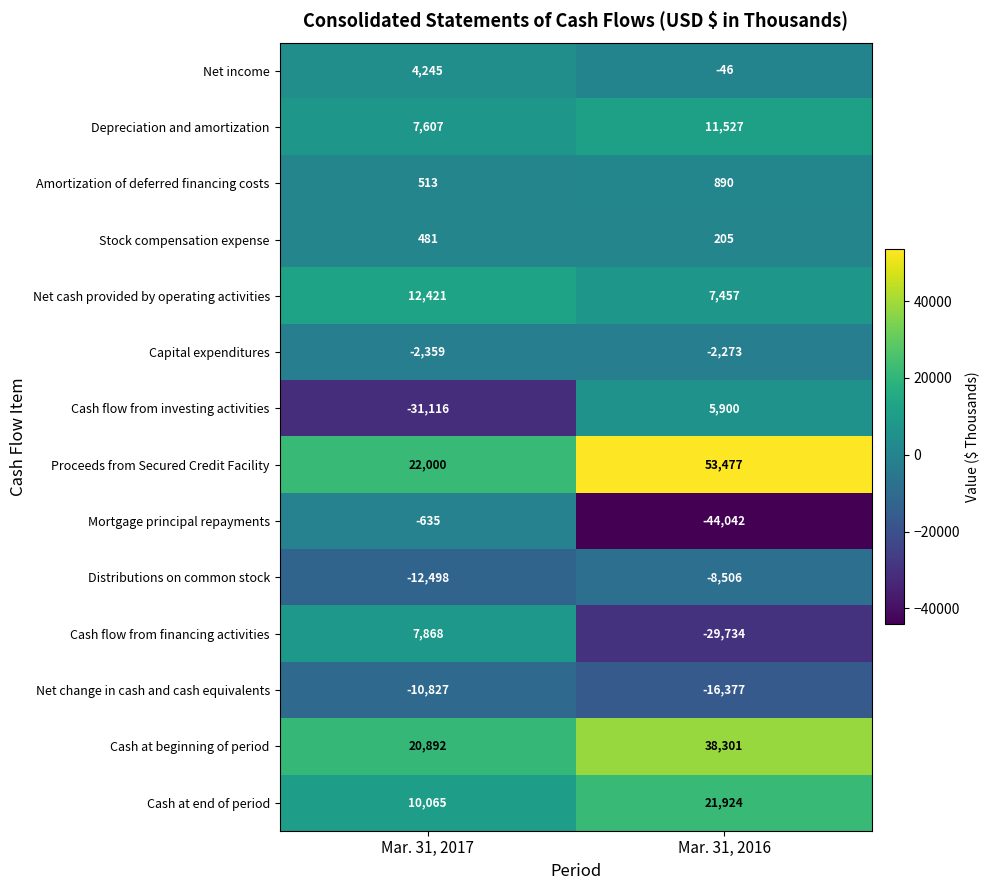

What is the total value across all series at Mar. 31, 2017?

28657